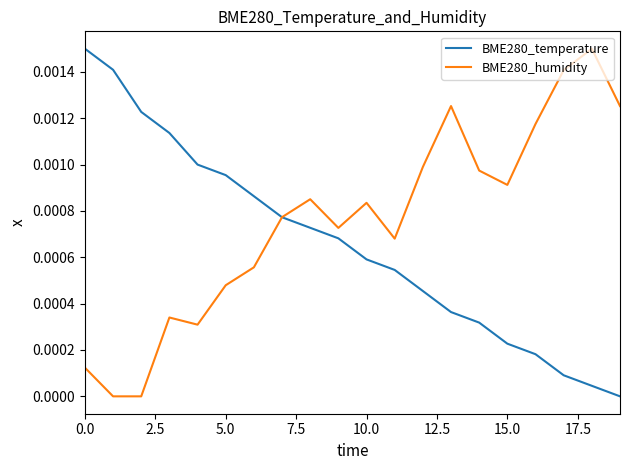

Rank the series by their average value, from highest to lowest.

BME280_humidity, BME280_temperature